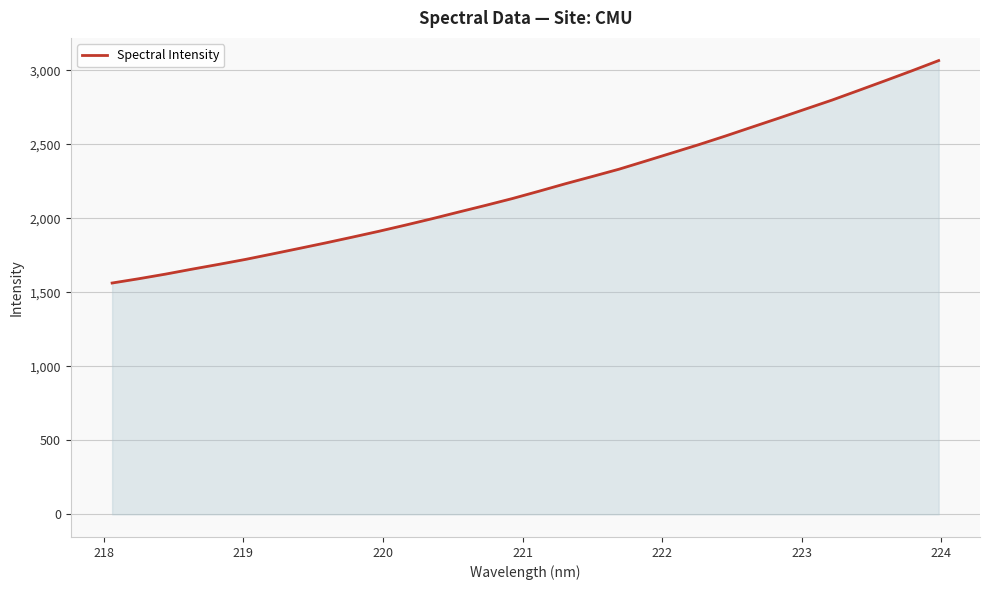

What is the difference between the maximum and minimum values?

1502.8